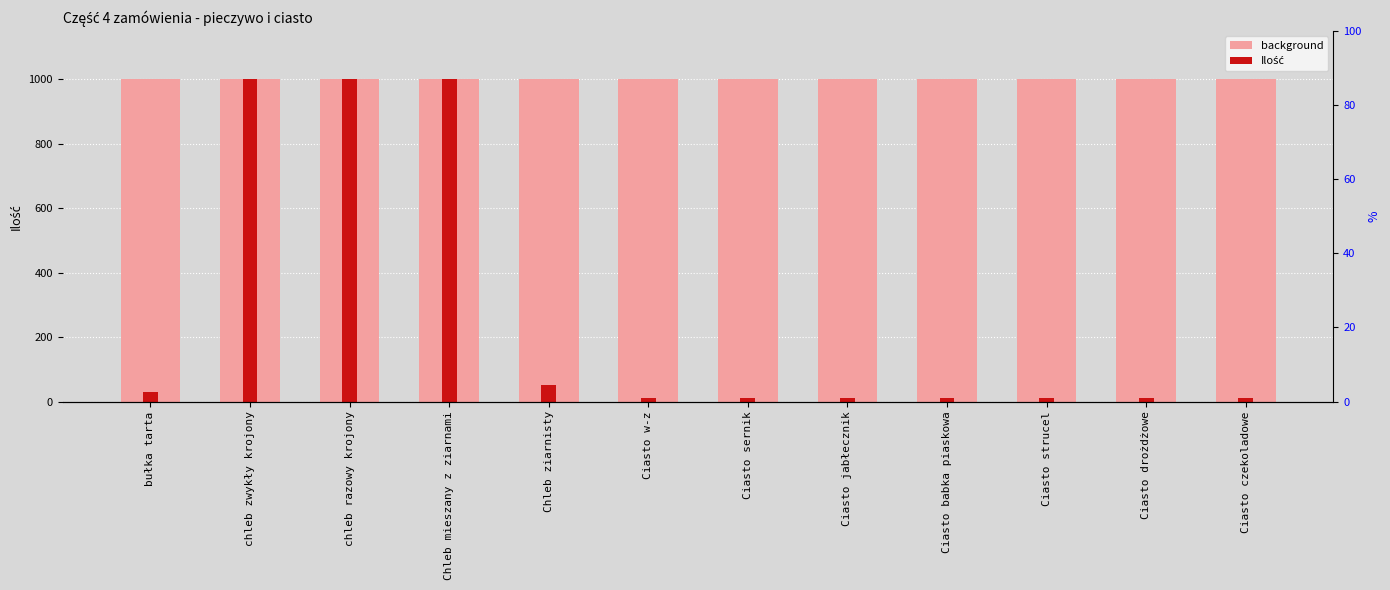

Reading left to right, list all the values displayed in this chart.

background: 1000	1000	1000	1000	1000	1000	1000	1000	1000	1000	1000	1000
Ilość: 30	1000	1000	1000	50	10	10	10	10	10	10	10